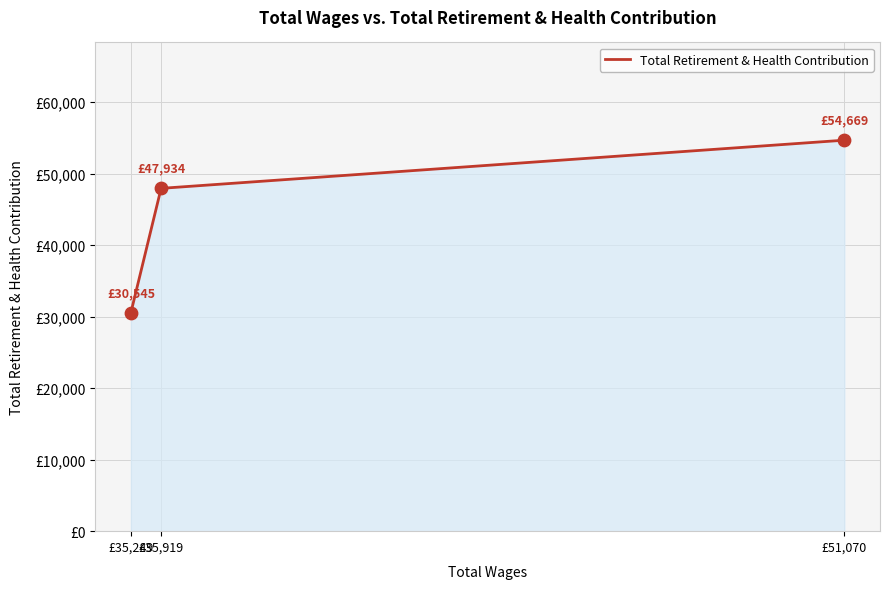

What is the change in value from £35,919 to £35,249?

-17389